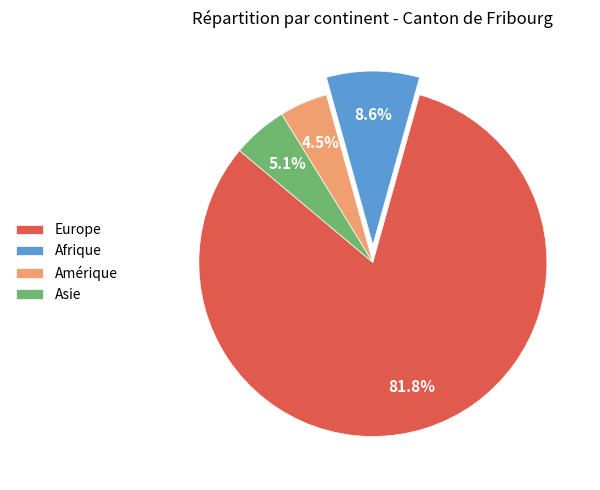

How much of the chart is everything except Europe?

18.2%